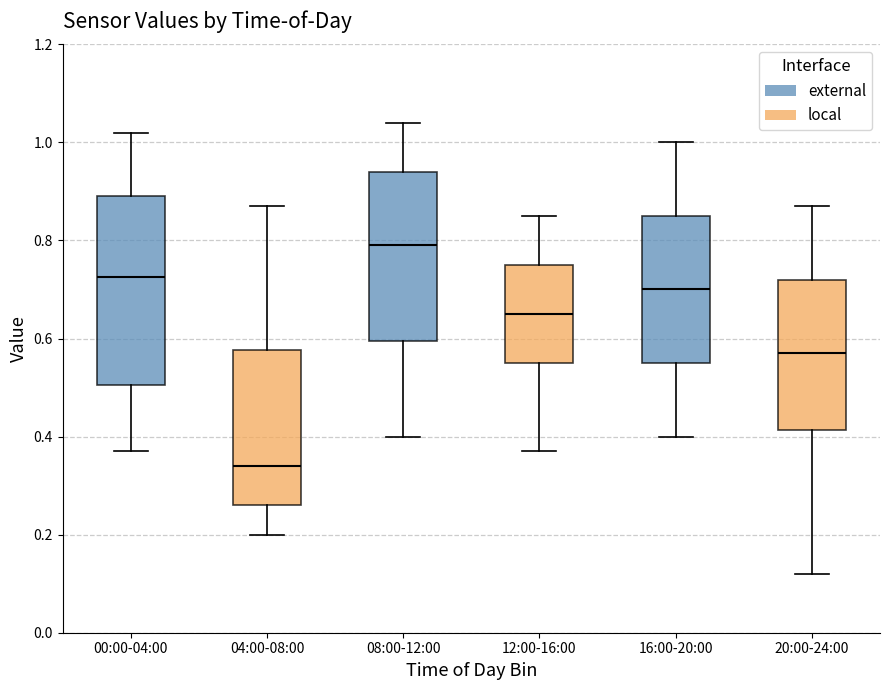

Which box has the lowest median line?

04:00-08:00